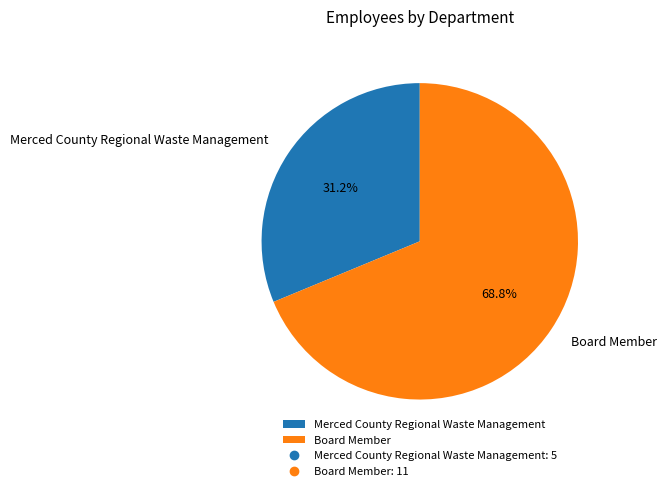

Is there any slice that represents more than half of the pie?

Yes